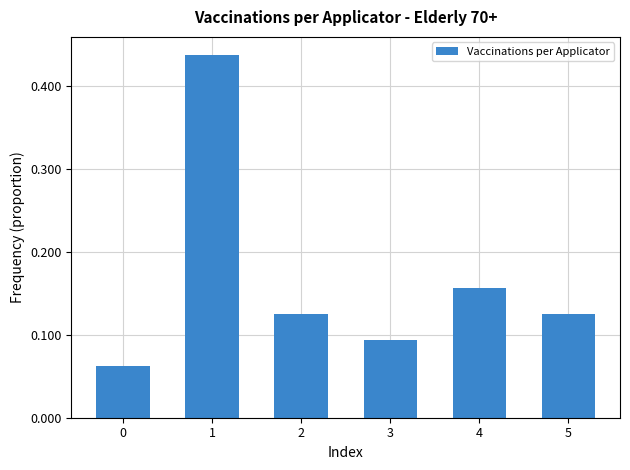

What is the sum of all values?

1.0